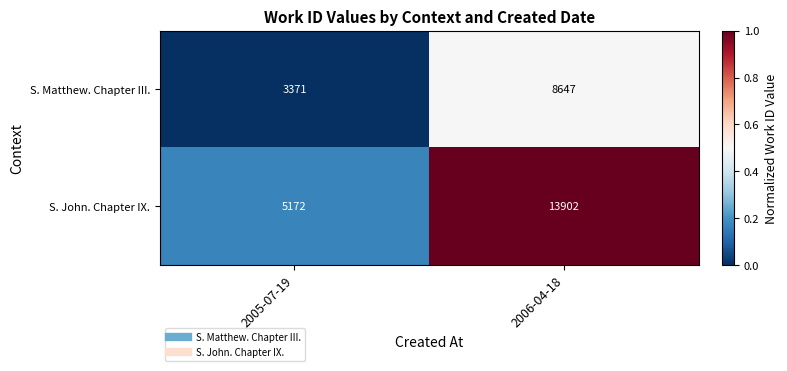

What is the difference between the highest and lowest values at 2005-07-19?

1801